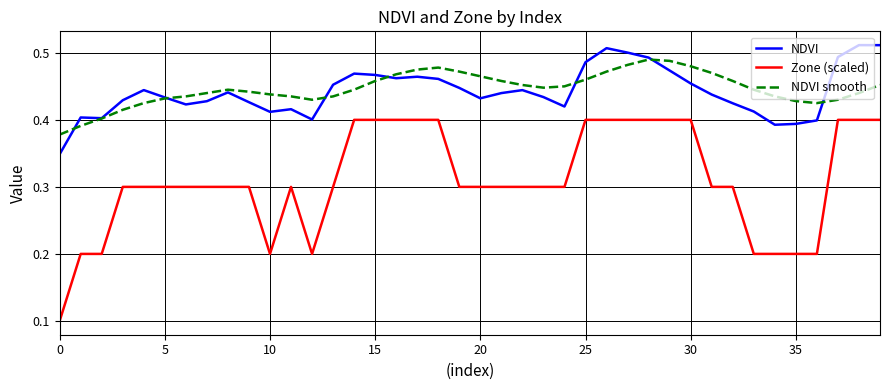

What is the minimum value for Zone (scaled)?

0.1